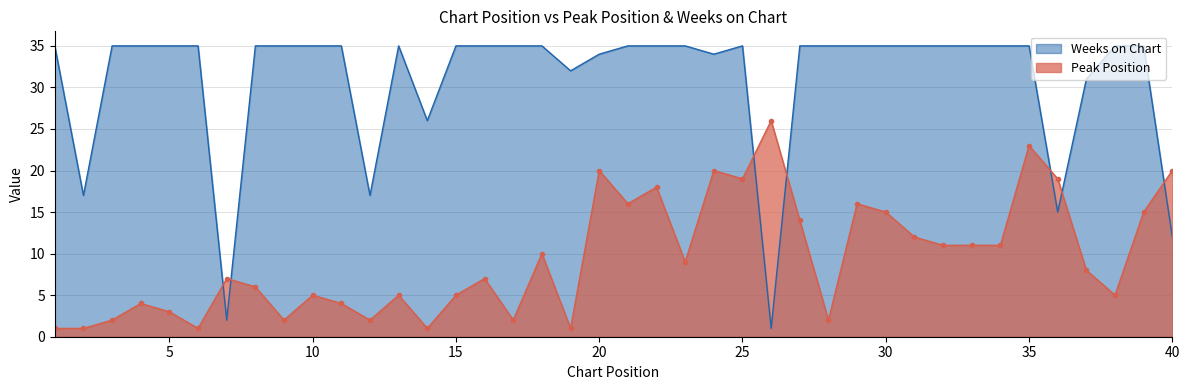

At which category does Peak Position reach its first local valley?

6